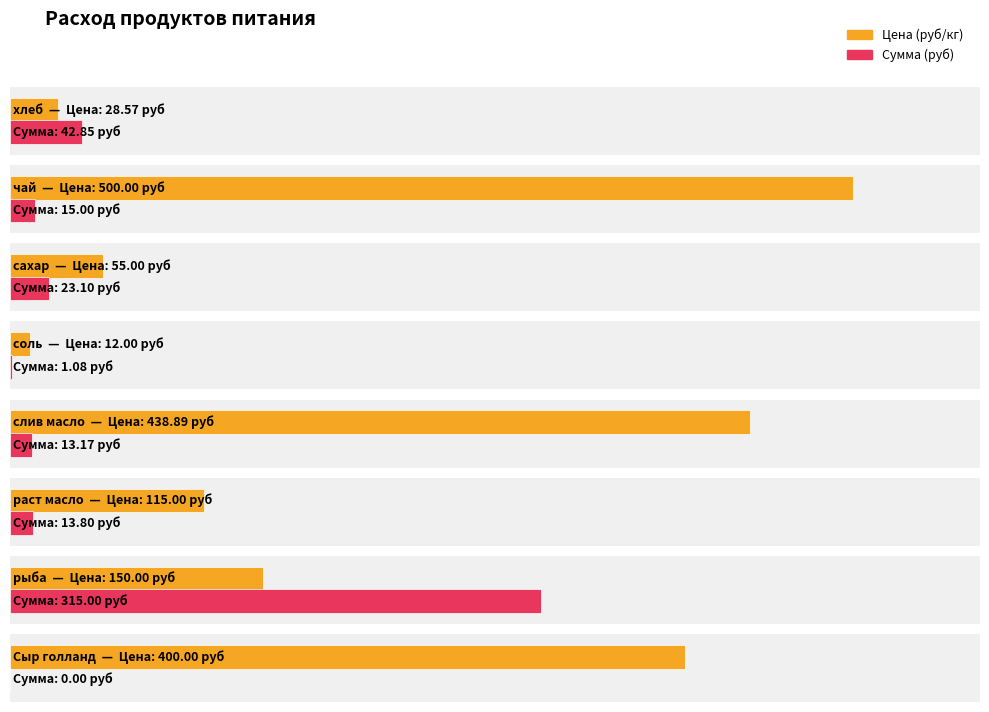

What are all the series names shown in the legend?

Цена, Сумма